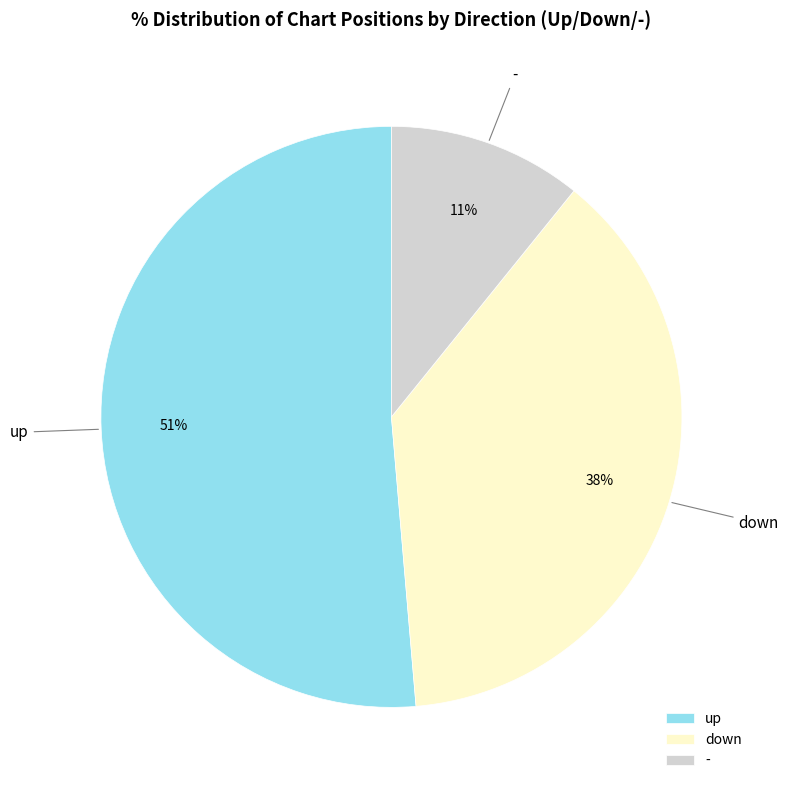

How many segments does this pie chart have?

3